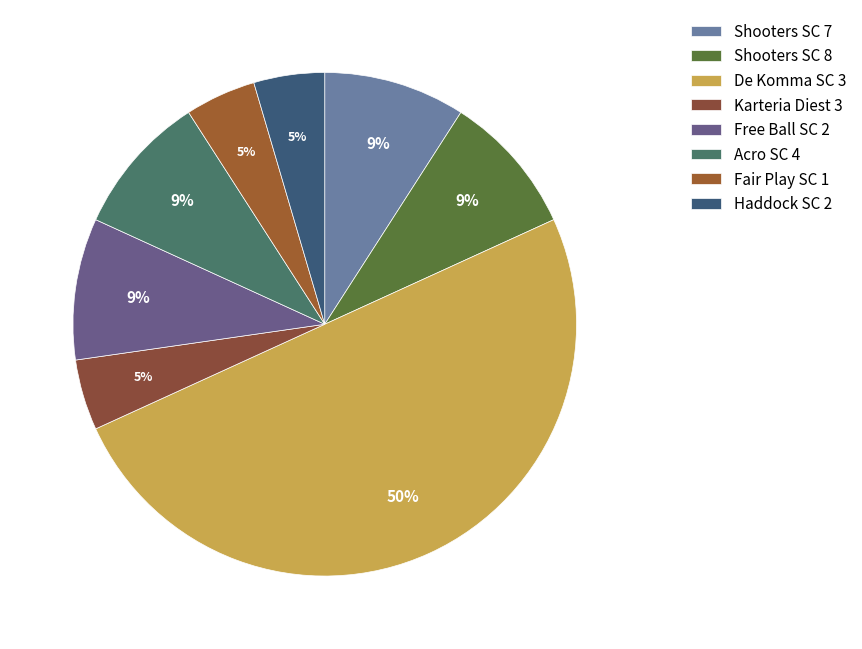

To the nearest percent, what is the combined percentage of Shooters SC 7 and Fair Play SC 1?

14%